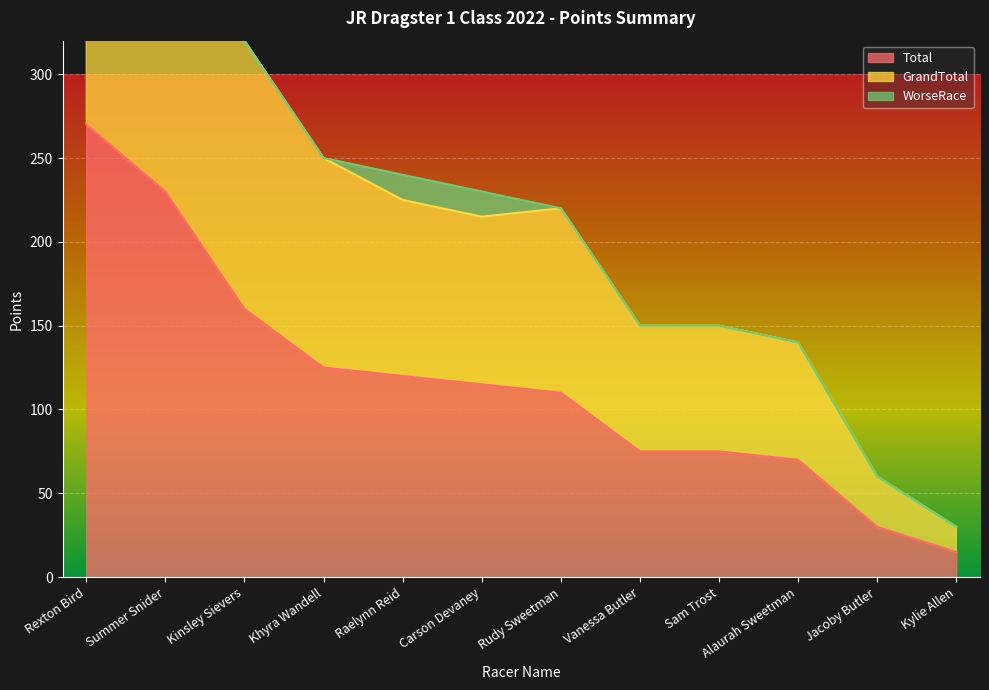

How many values in the GrandTotal series are below 220?

6